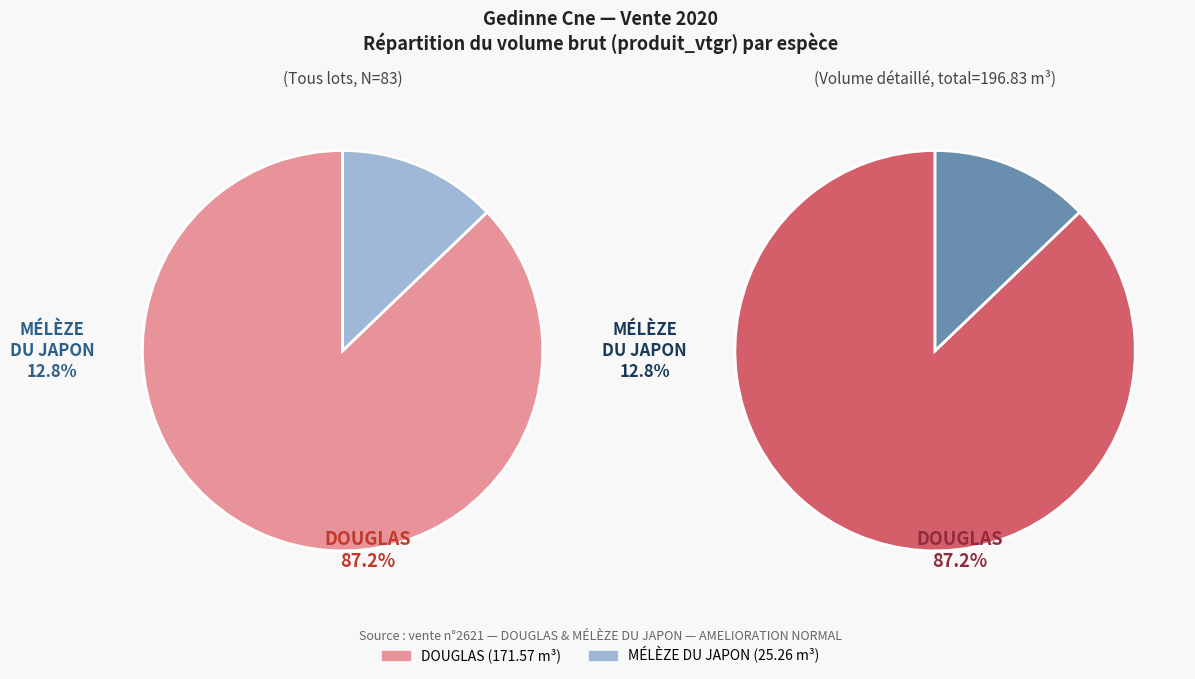

Is it true that 3 is 0% of the pie?

True